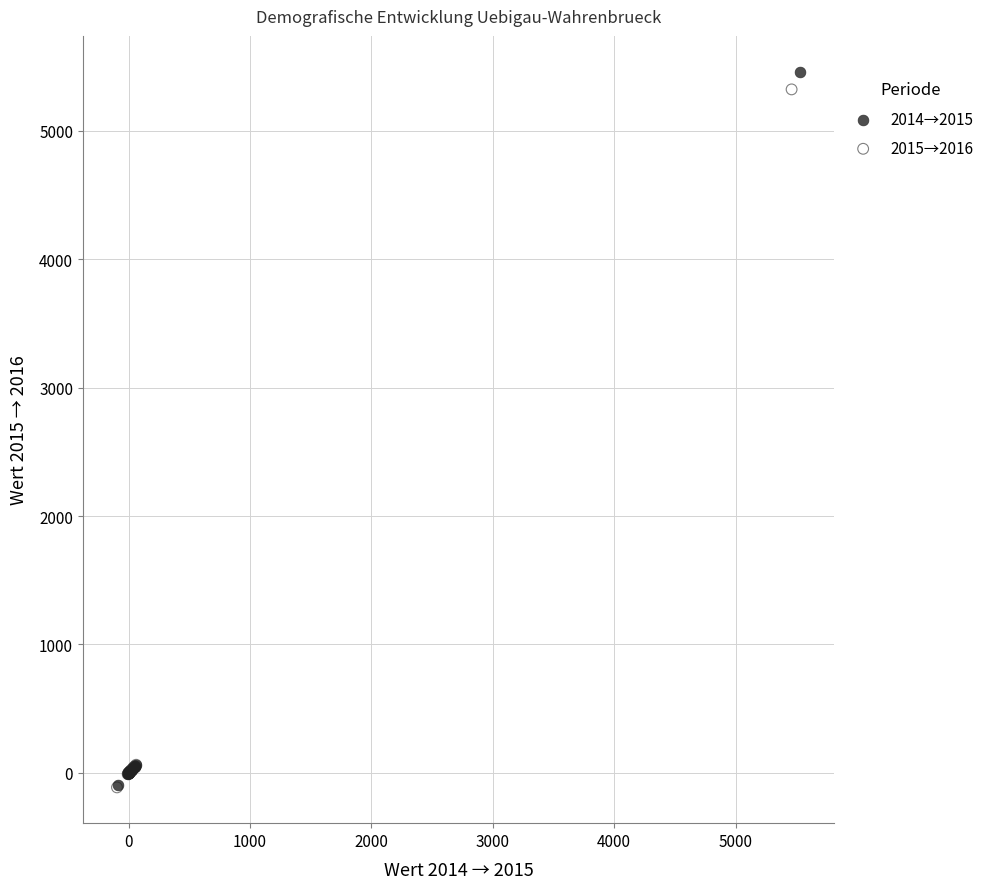

Which series has the largest Y range (max minus min)?

2014→2015